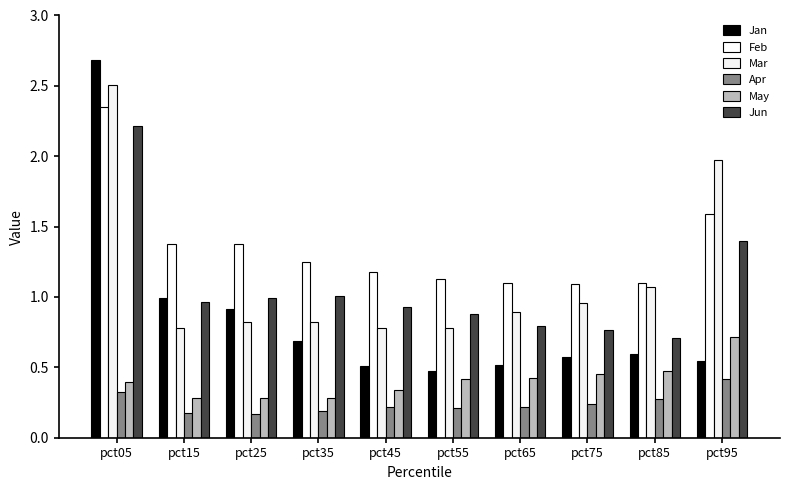

What is the sum of the Feb values at pct75 and pct45?

2.3